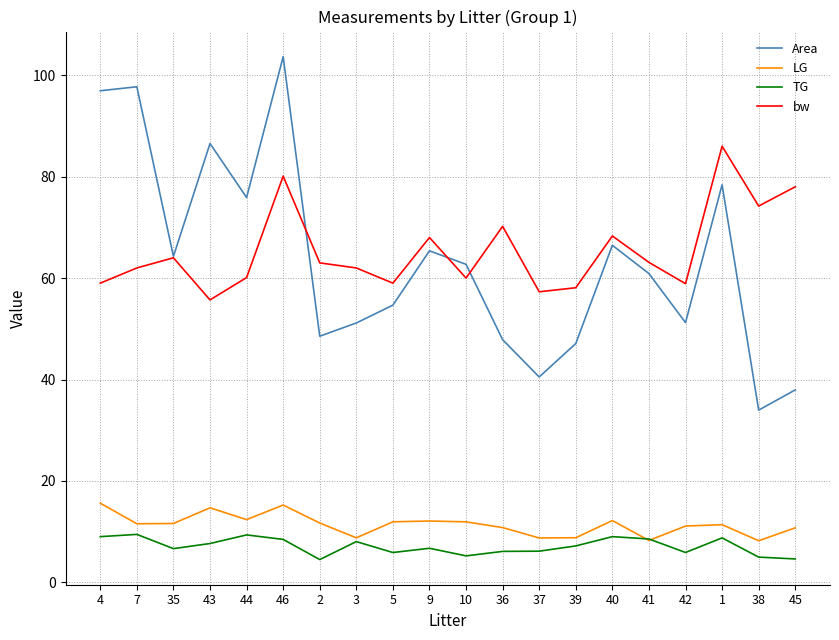

What is the sum of all bw values?

1307.0